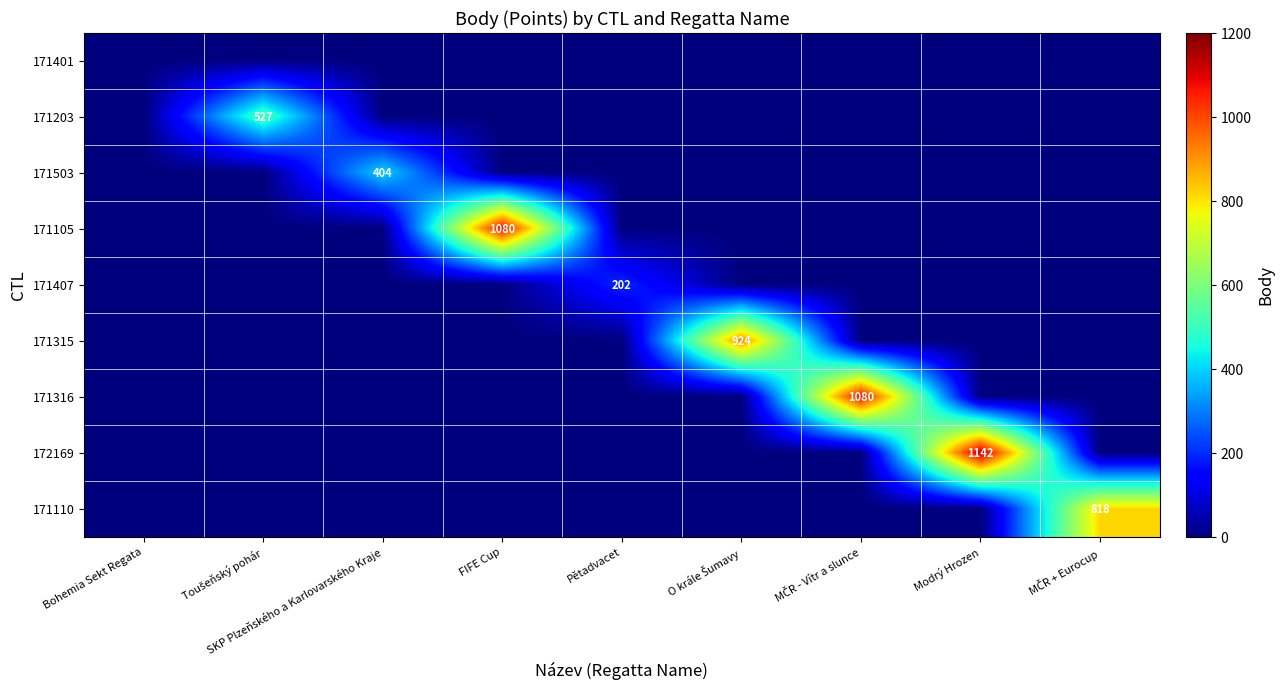

At which label is 171401 closest to 0?

Bohemia Sekt Regata